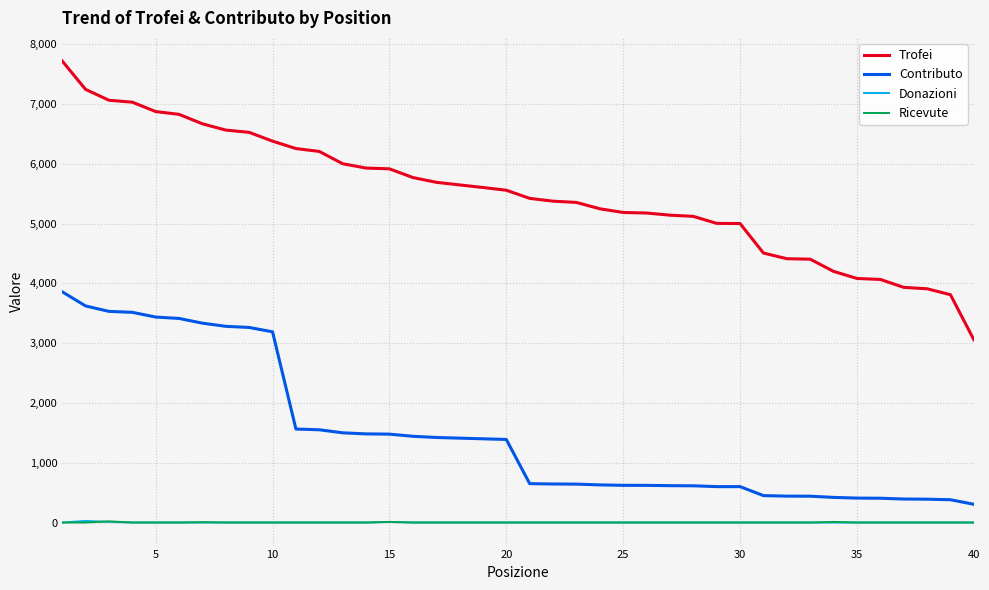

What is the lowest value of the Contributo series?

305